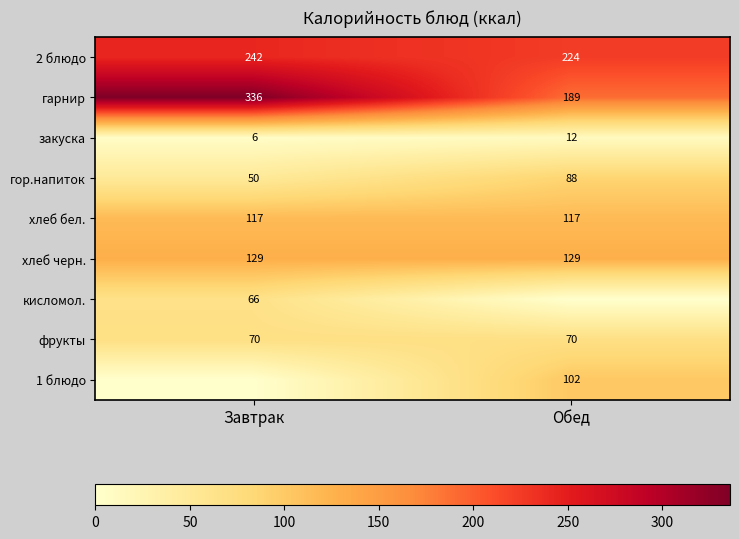

What is the difference between the maximum and minimum values in the гарнир series?

147